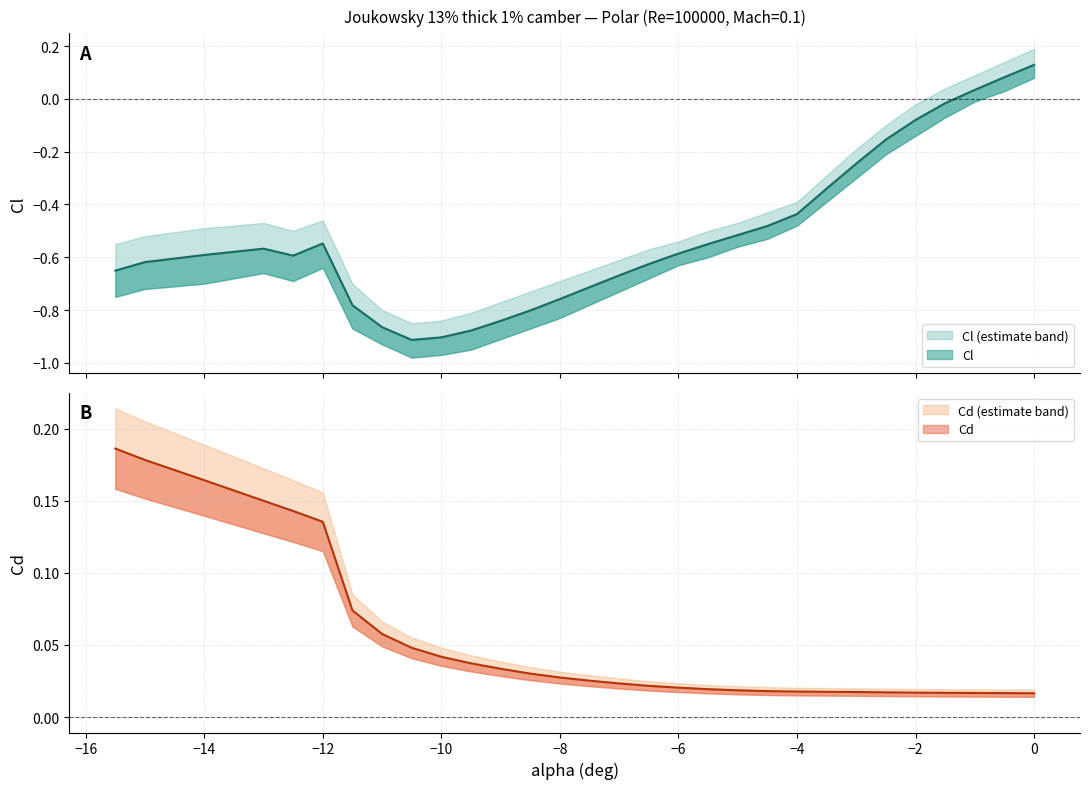

How many negative values does the Cl series have?

27